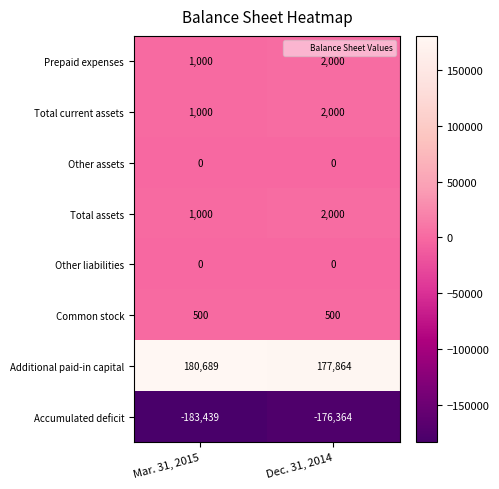

The Other liabilities series shows 0 at Mar. 31, 2015. True or false?

True